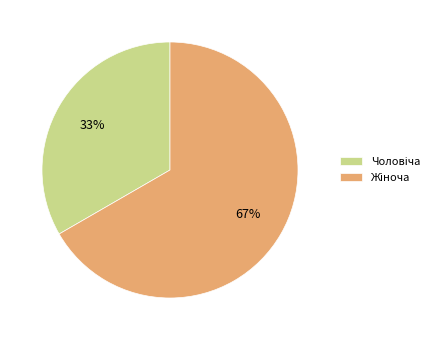

To the nearest percent, what is the average slice percentage?

50%